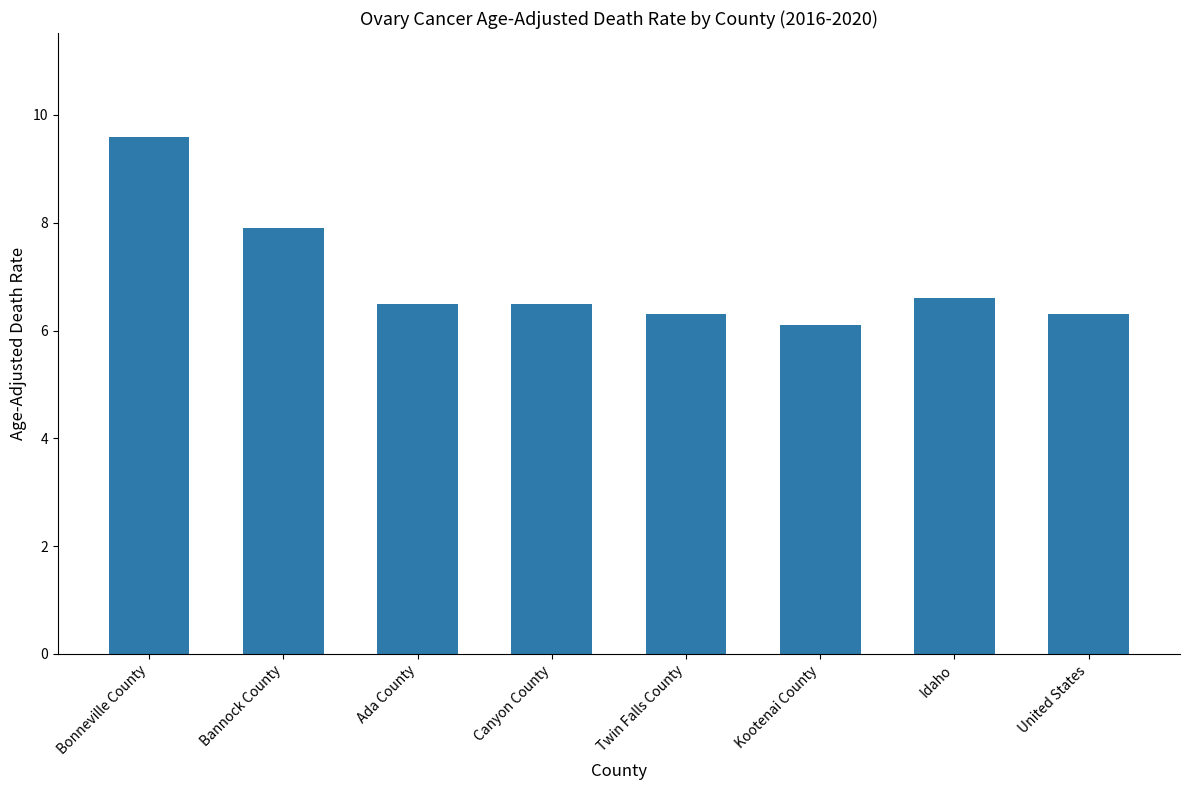

Which category has the lowest value across all series?

Kootenai County